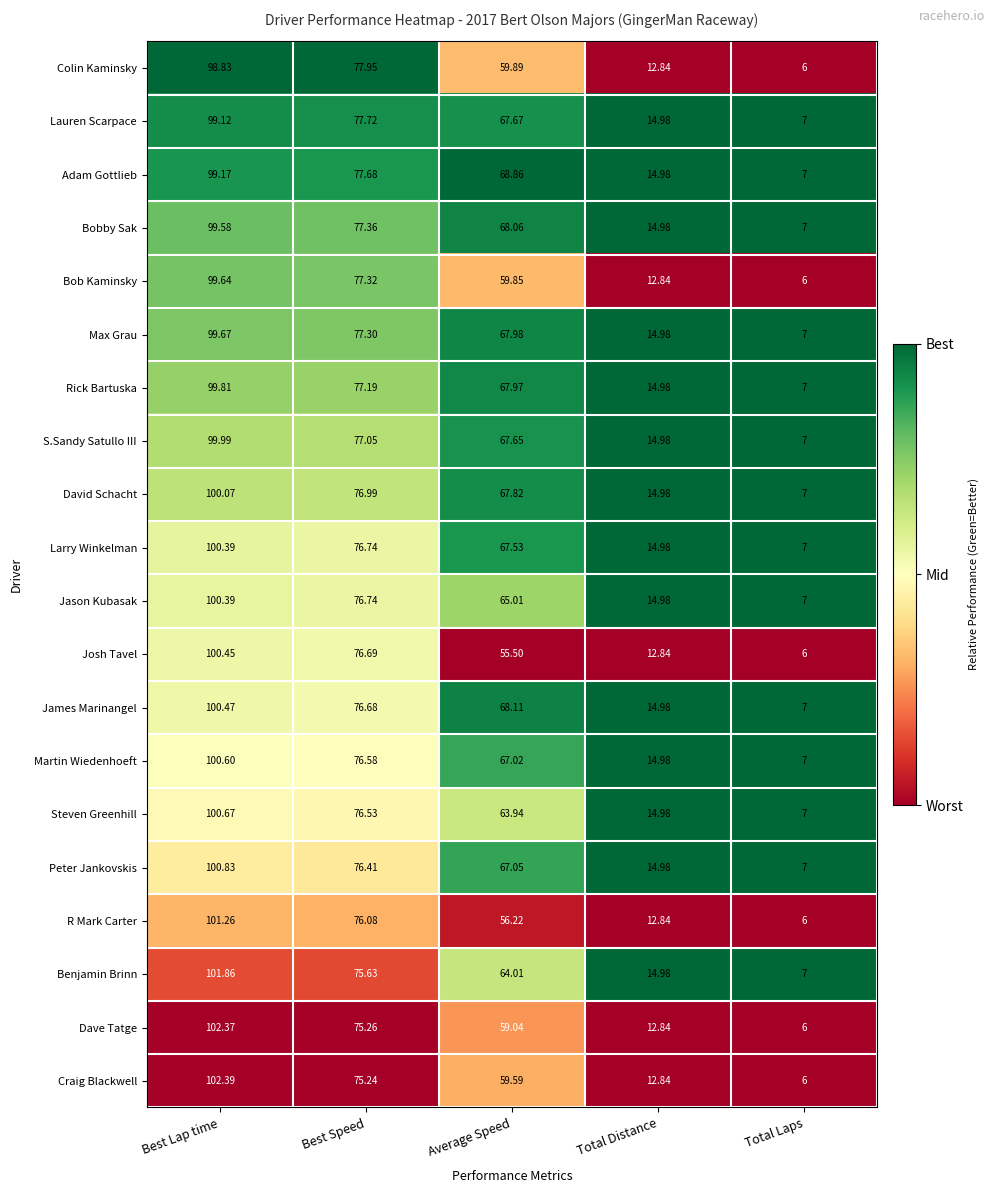

Which series has the widest spread of values?

Craig Blackwell